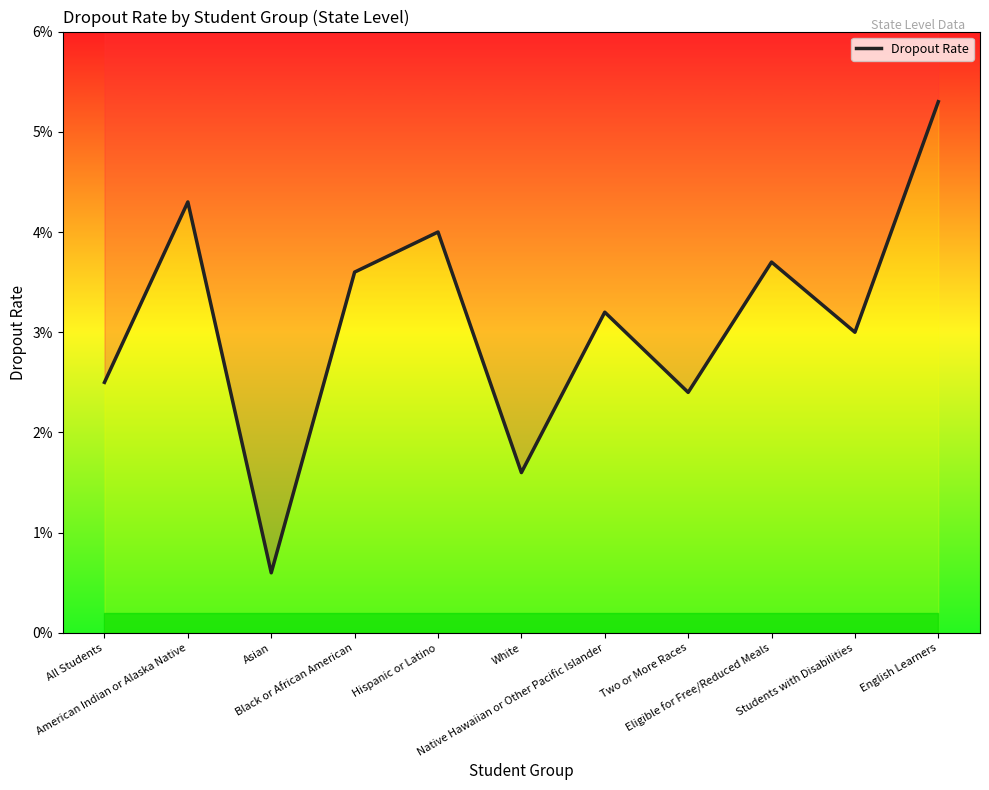

At which category does the chart reach its peak across all series?

English Learners